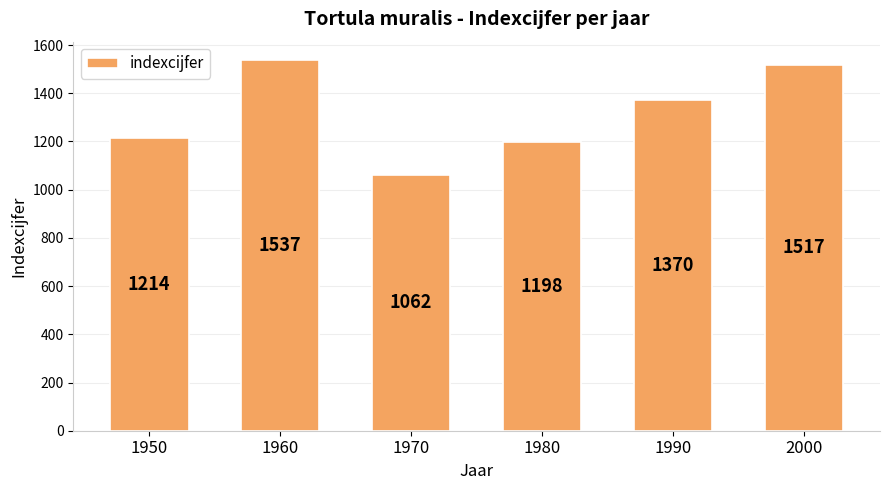

Where does the data first go above 1370?

1960